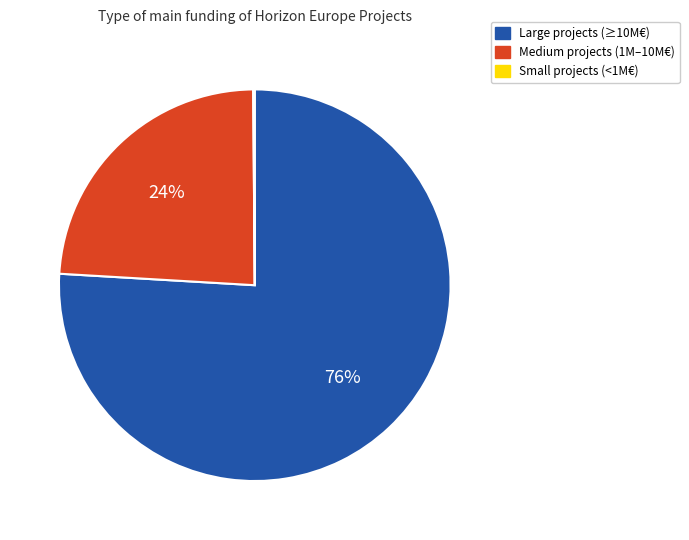

Does any single category account for the majority?

Yes